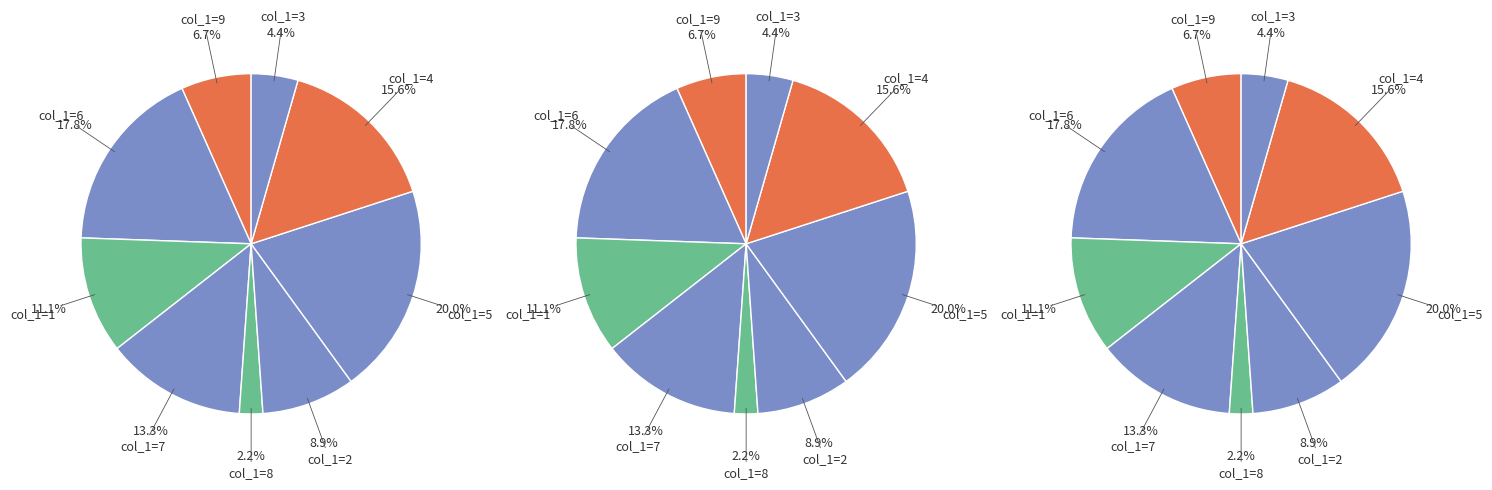

Does any single category account for the majority?

No